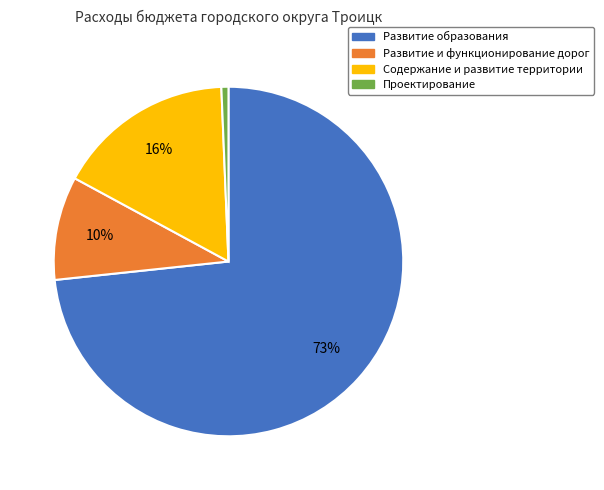

Which slice is the smallest?

Проектирование